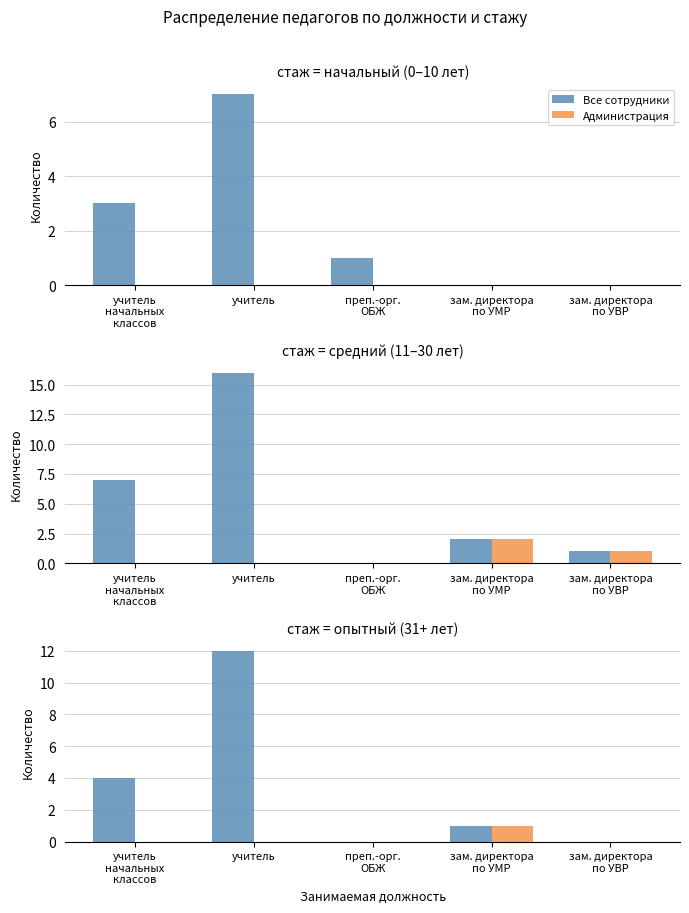

True or false: Все сотрудники has a value of 1 at зам. директора
по УМР.

True